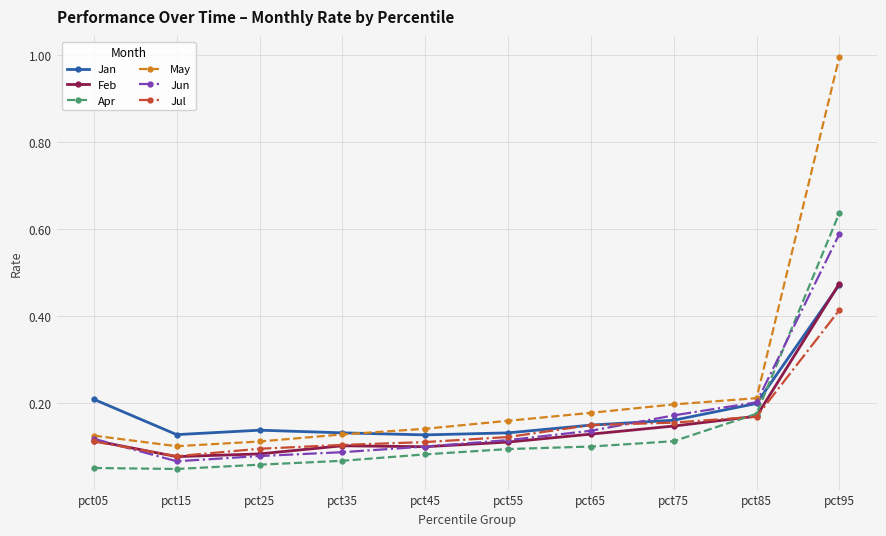

Which series has the largest range (max minus min)?

May